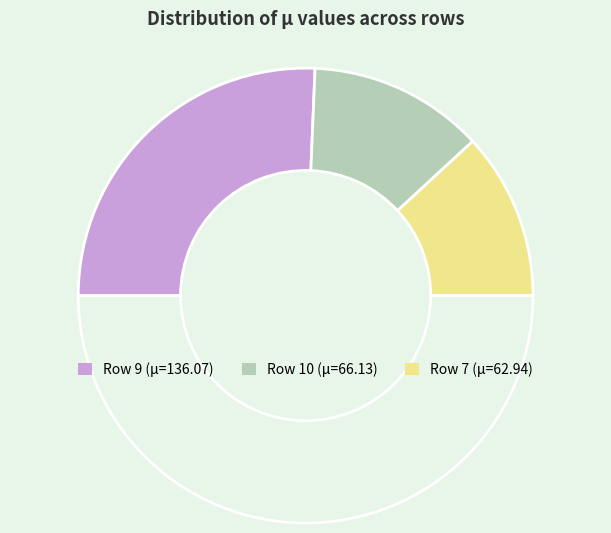

How many segments does this pie chart have?

4